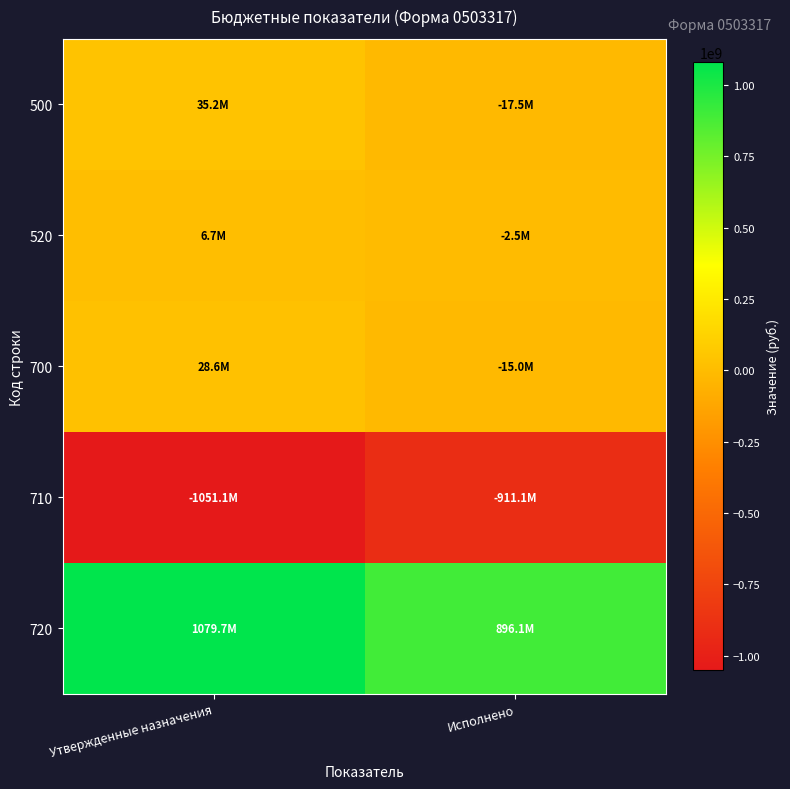

At how many categories does at least one series exceed 391080032?

2